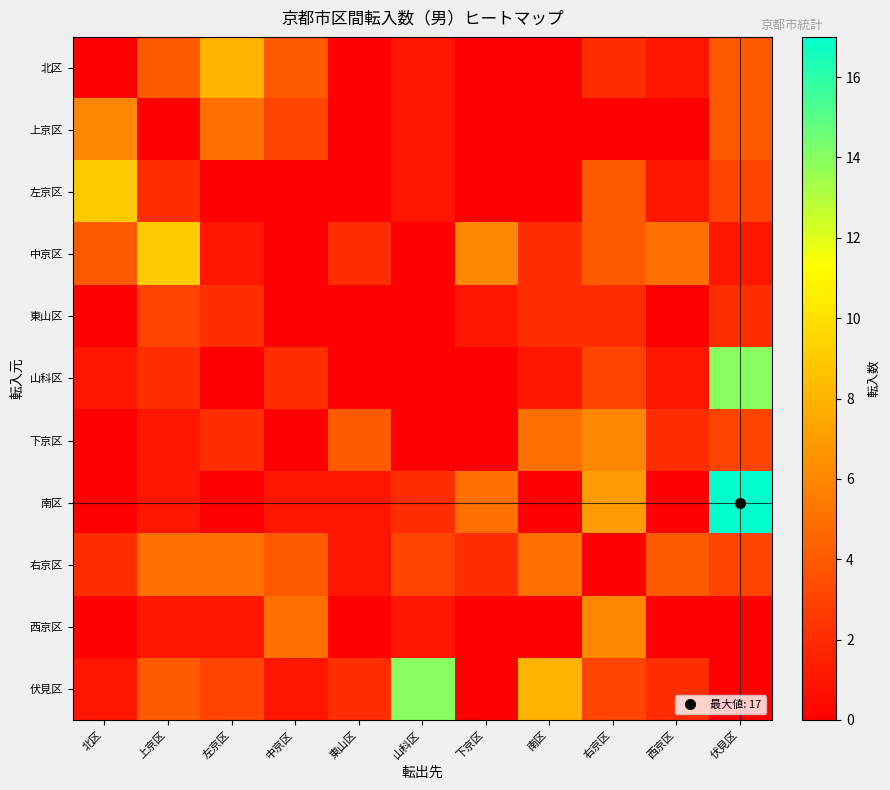

What is the total value across all series at 下京区?

14